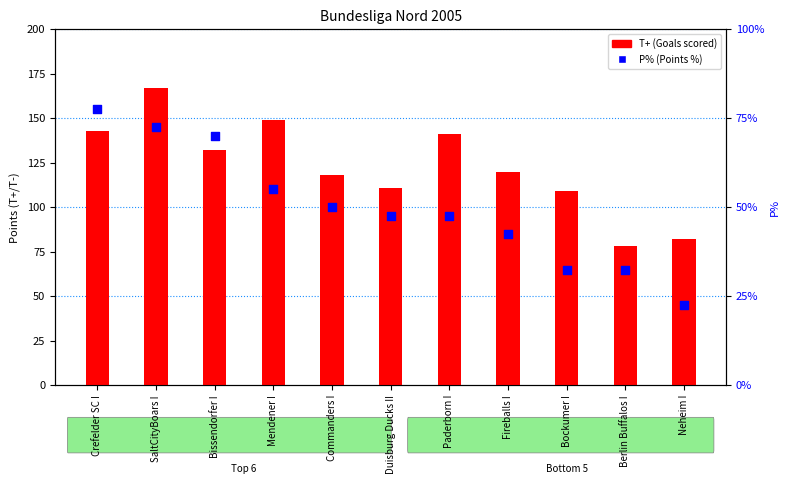

Which series reaches the maximum Y coordinate?

T+ (Goals scored)